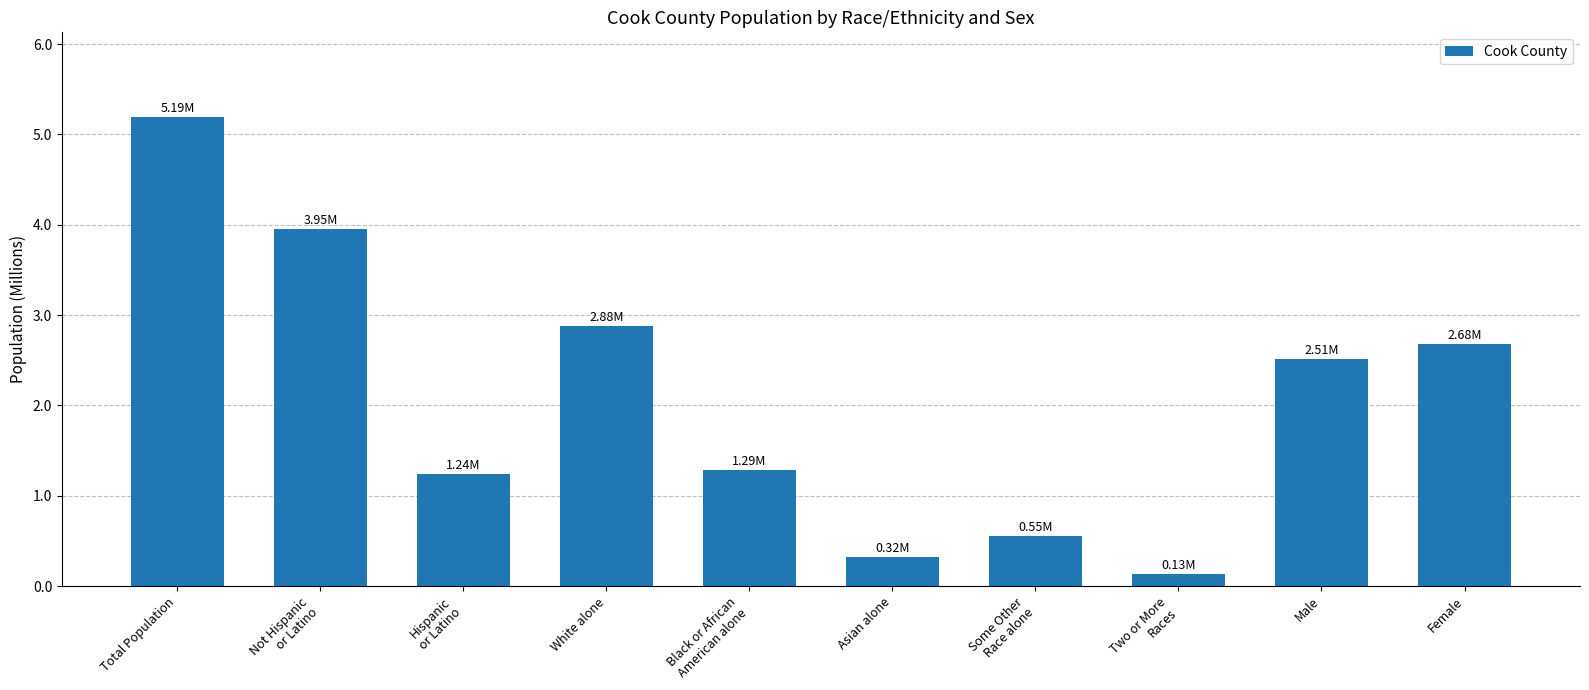

Reading left to right, extract all data points from this chart.

Total Population=5.2	Not Hispanic
or Latino=3.9	Hispanic
or Latino=1.2	White alone=2.9	Black or African
American alone=1.3	Asian alone=0.3	Some Other
Race alone=0.6	Two or More
Races=0.1	Male=2.5	Female=2.7